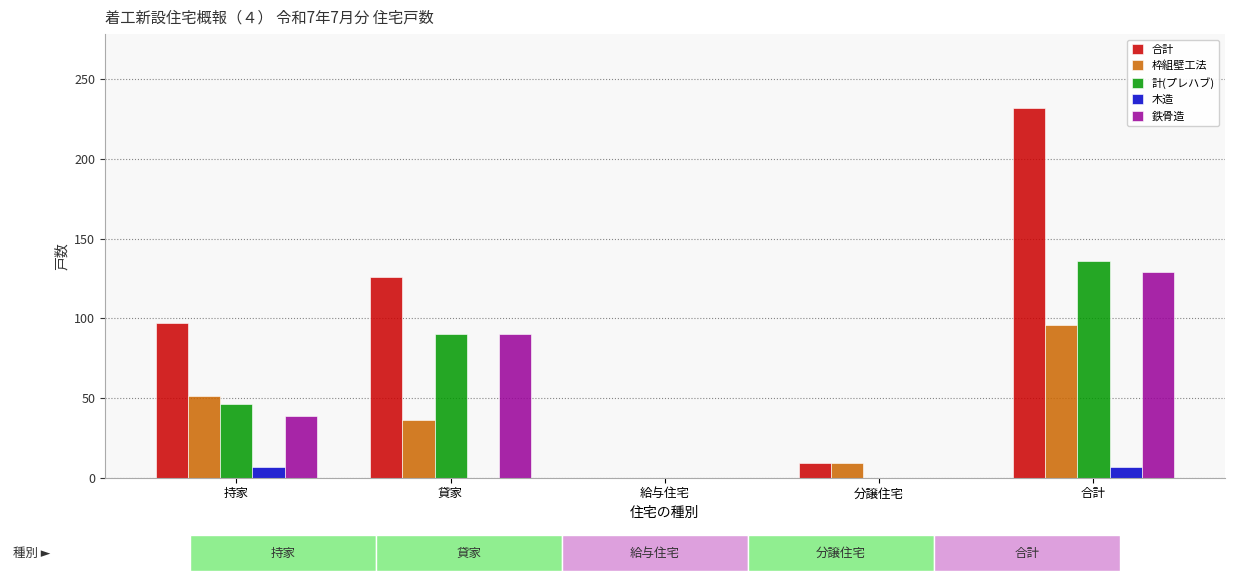

At which label does 合計 reach its peak?

合計